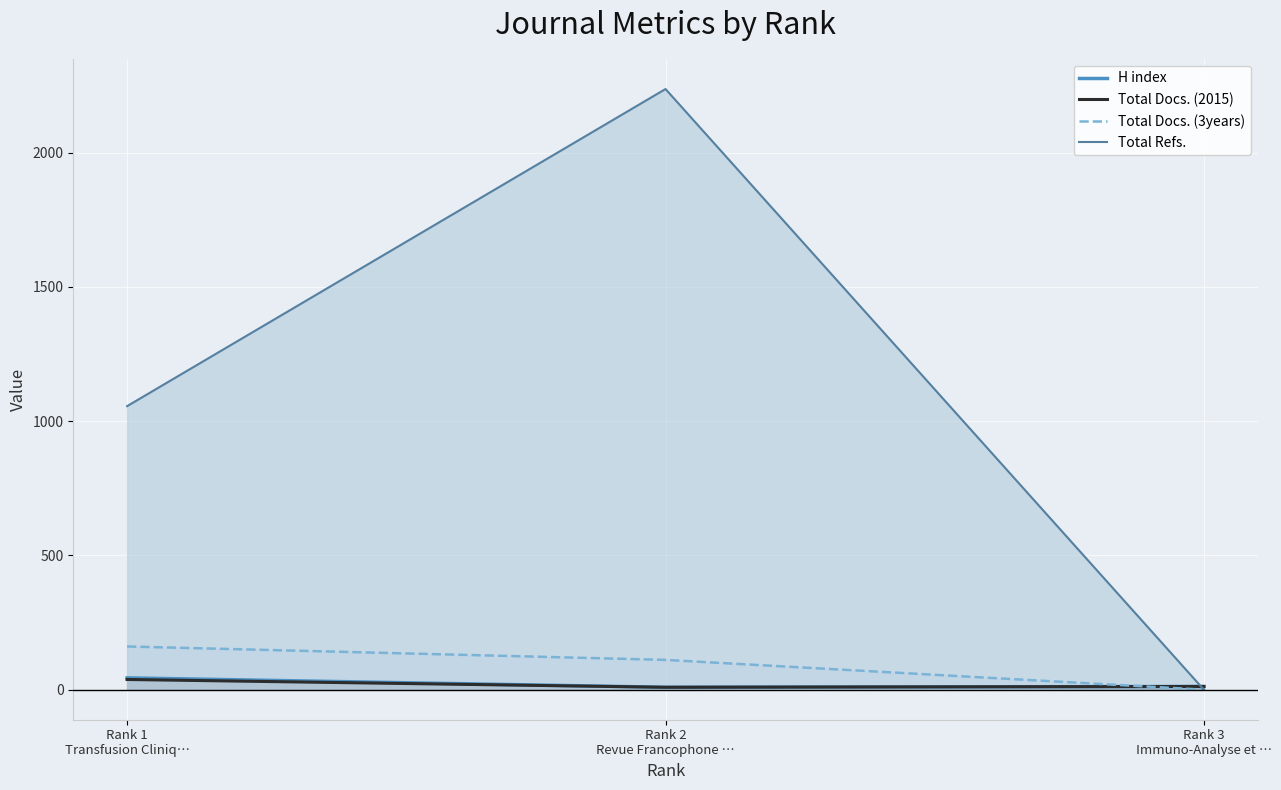

Which series has the widest spread of values?

Total Refs.